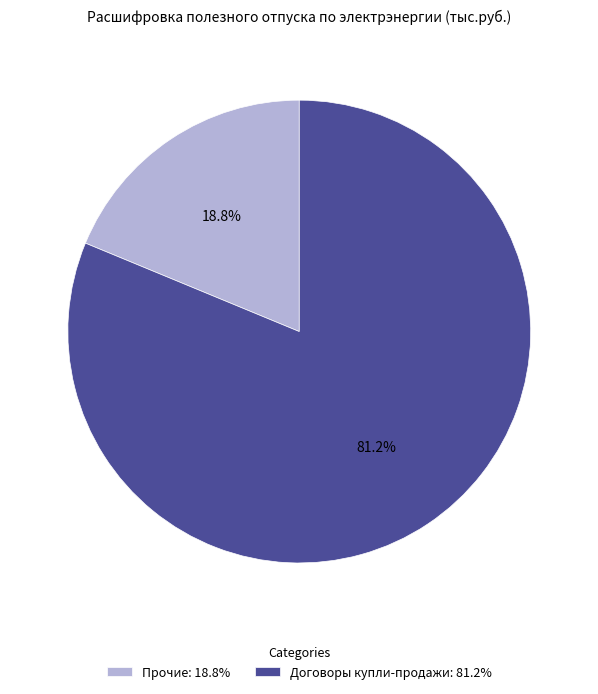

To the nearest percent, what is the combined percentage of Договоры купли-продажи and Прочие?

100%